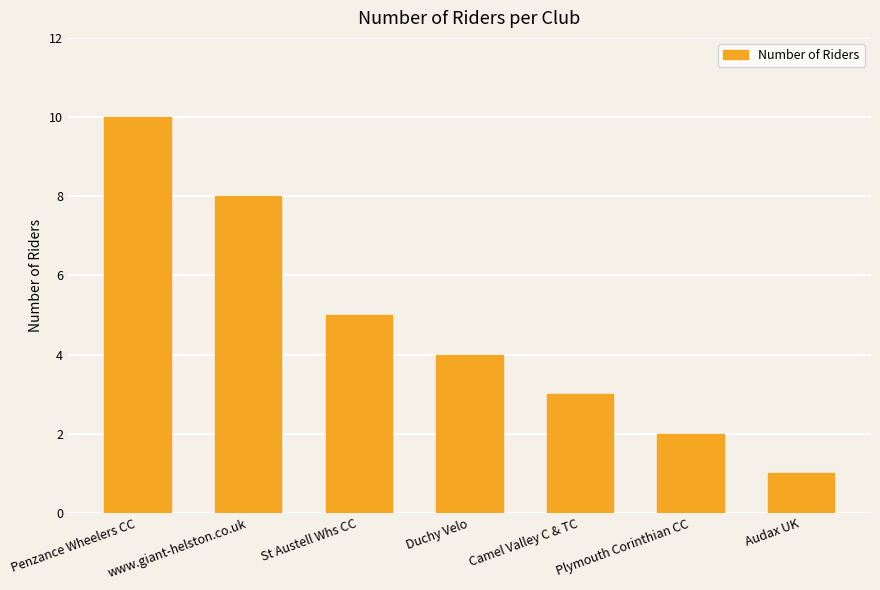

At which category does the chart reach its minimum across all series?

Audax UK